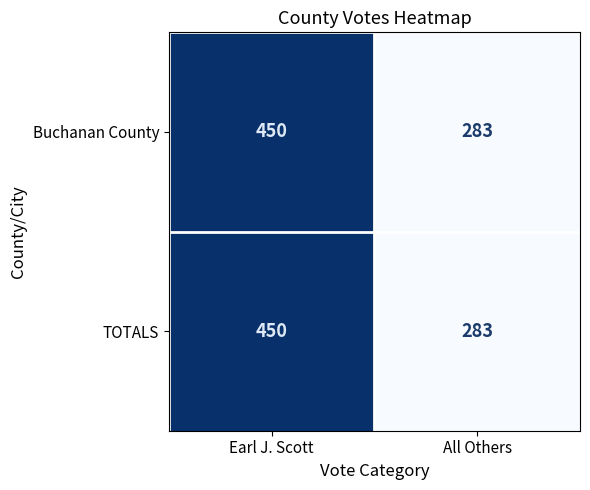

True or false: Buchanan County has a value of 144 at Earl J. Scott.

False